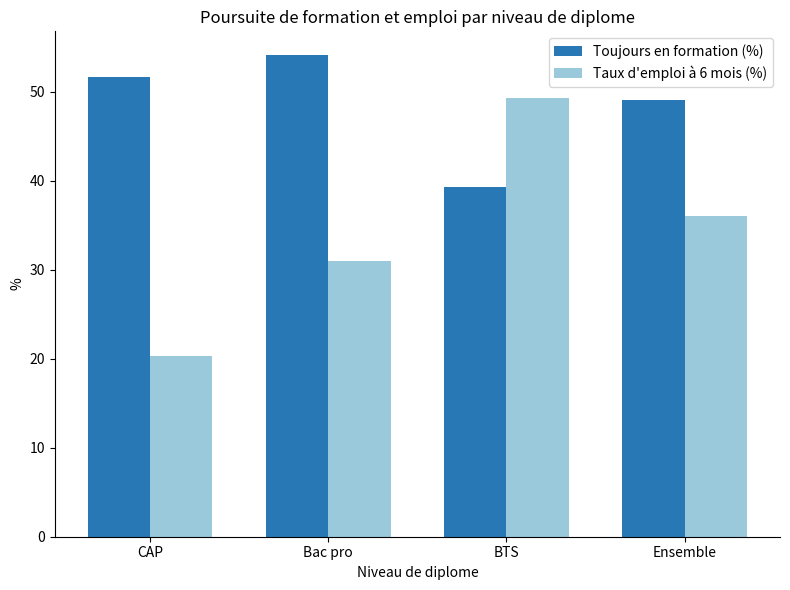

List the series in order of their peak value, highest first.

Toujours en formation (%), Taux d'emploi à 6 mois (%)